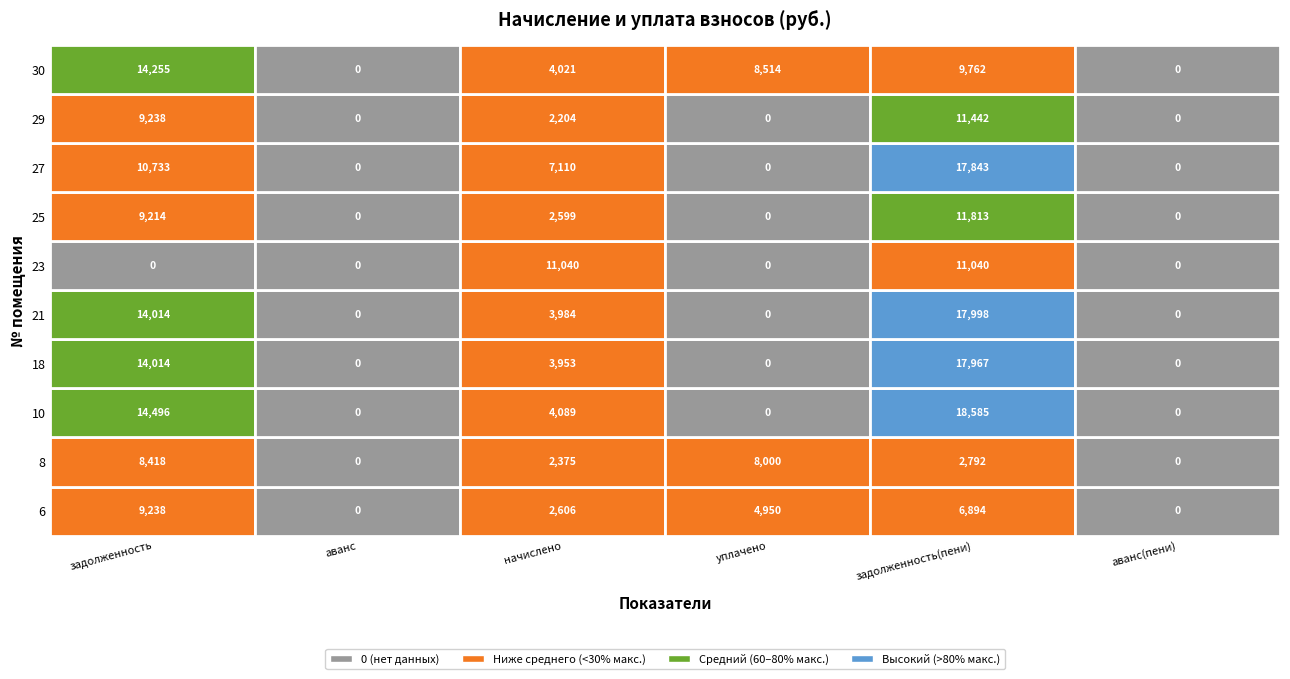

What is the difference between the 8 values at уплачено and начислено?

5625.4